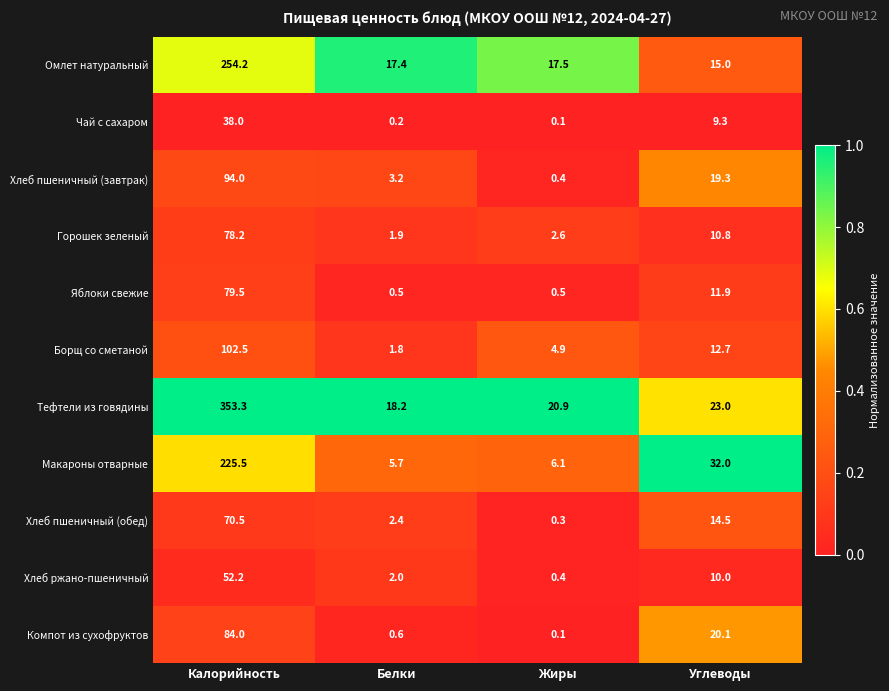

The value of Макароны отварные at Калорийность is 332.6. True or false?

False